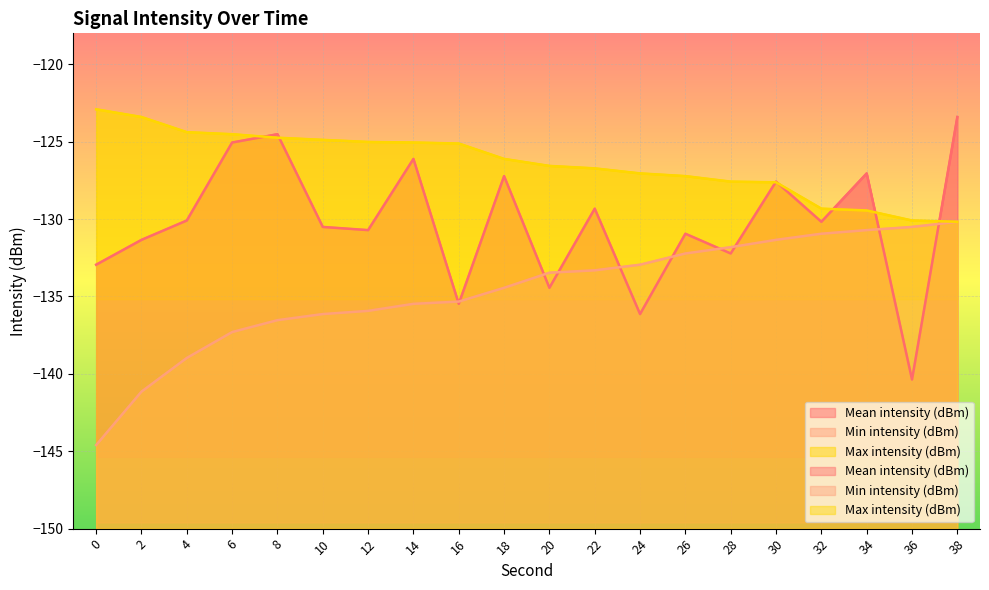

What is the greatest value displayed?

-122.9